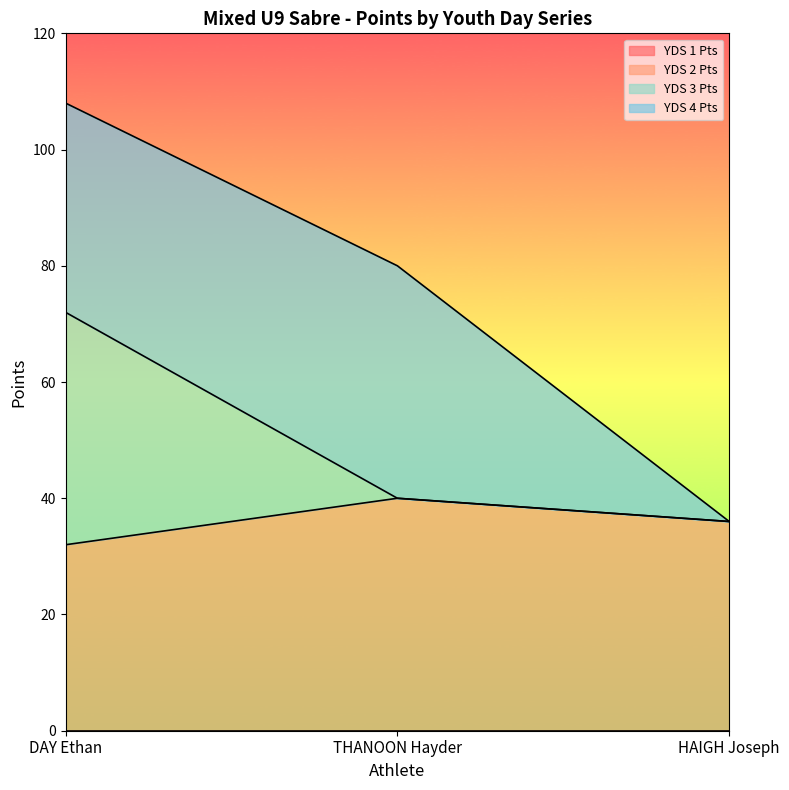

What is the total value across all series at HAIGH Joseph?

36